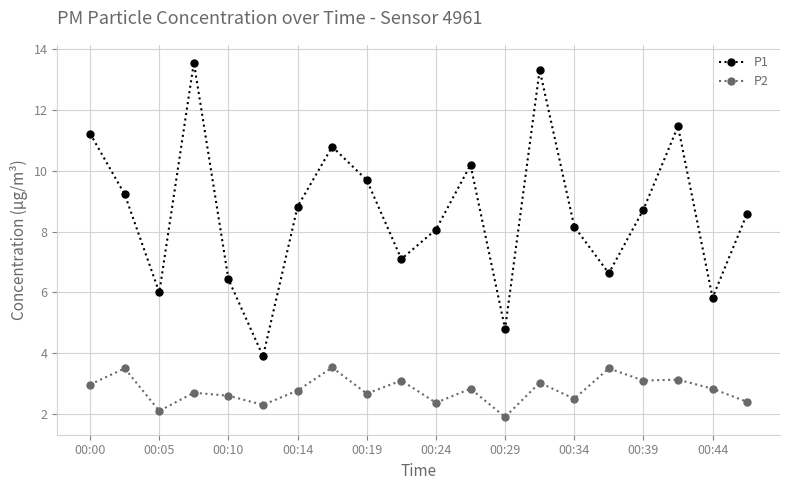

True or false: P2 and P1 cross at least once.

False